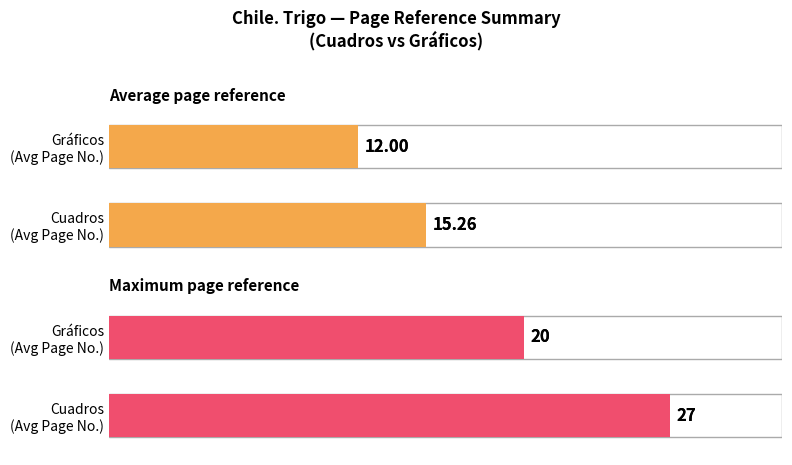

The value of Maximum utilization at Nº 2 is 2. True or false?

False